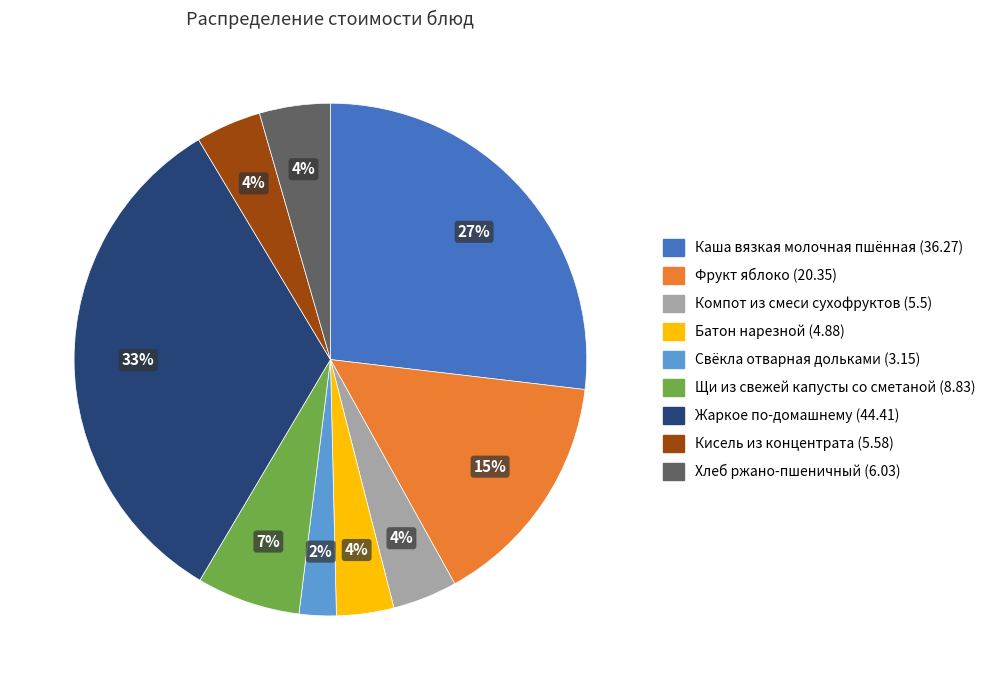

Combined, do Фрукт яблоко (20.35) and Хлеб ржано-пшеничный (6.03) account for over 50%?

No